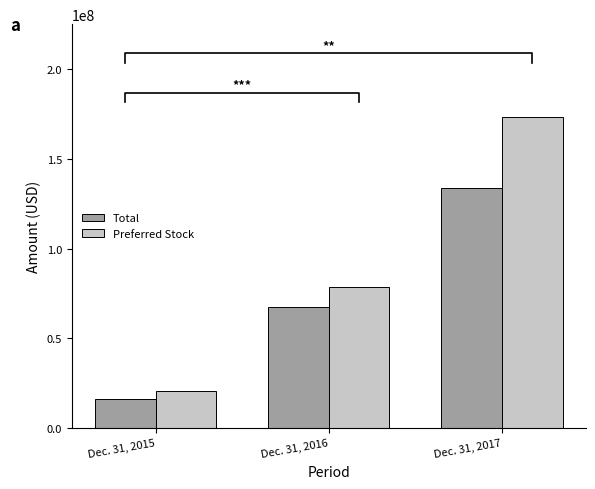

How many Total values are between 16145414 and 133671743?

3